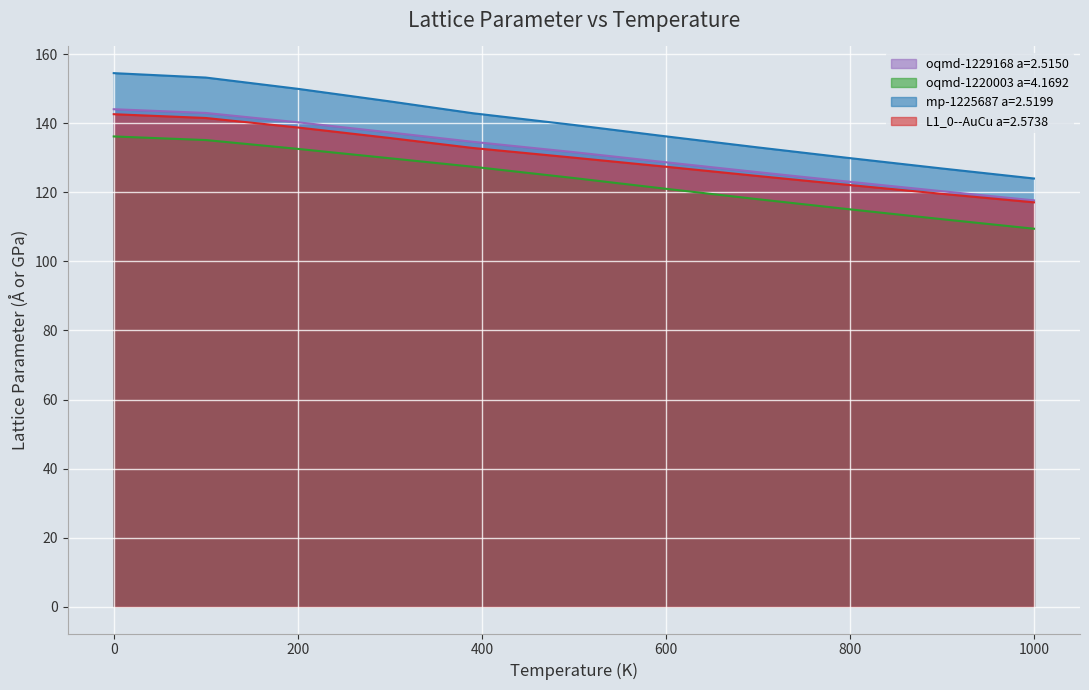

What is the sum of the L1_0--AuCu a=2.5738 values at 200 and 500?

268.8